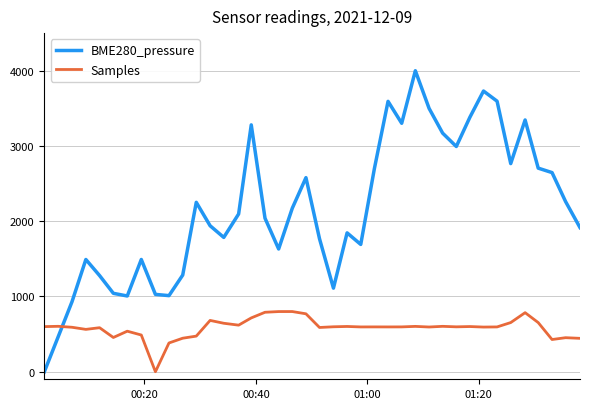

How many times do BME280_pressure and Samples cross each other?

1